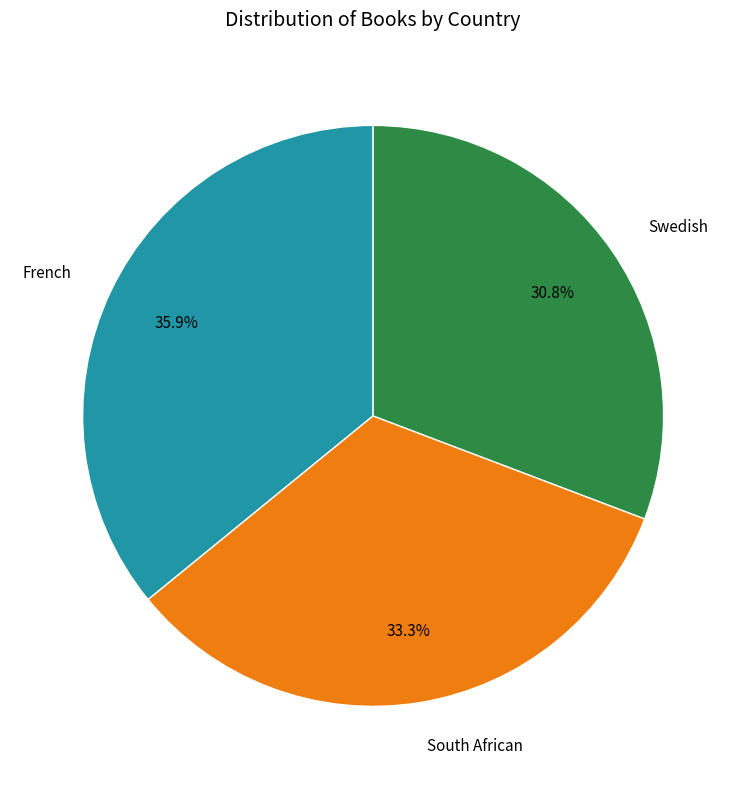

Is there a majority slice in this chart?

No